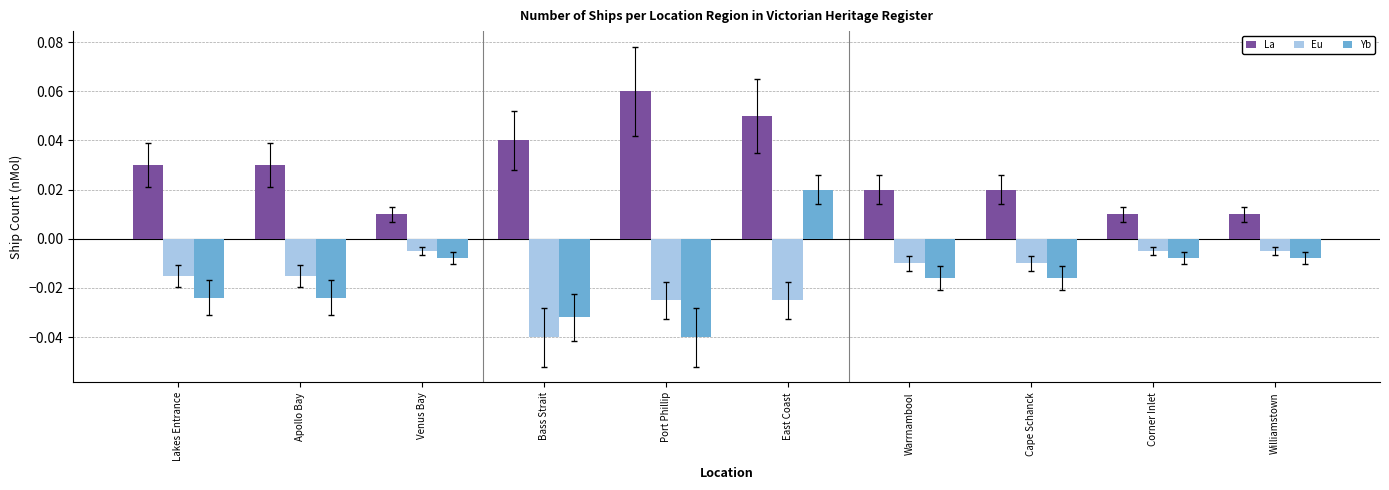

How many bars are there in each group?

3